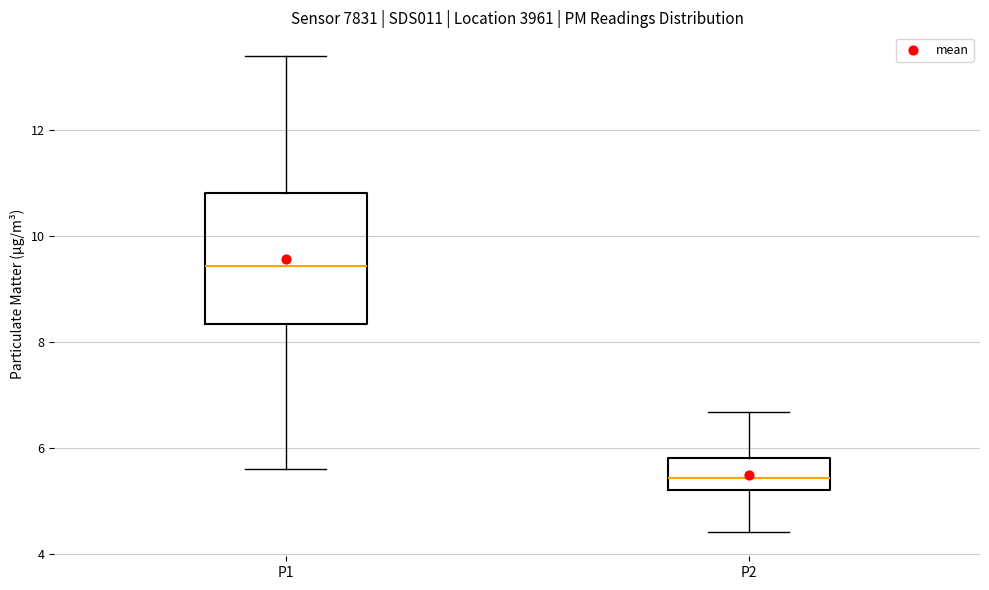

Which box's median line is the highest?

P1